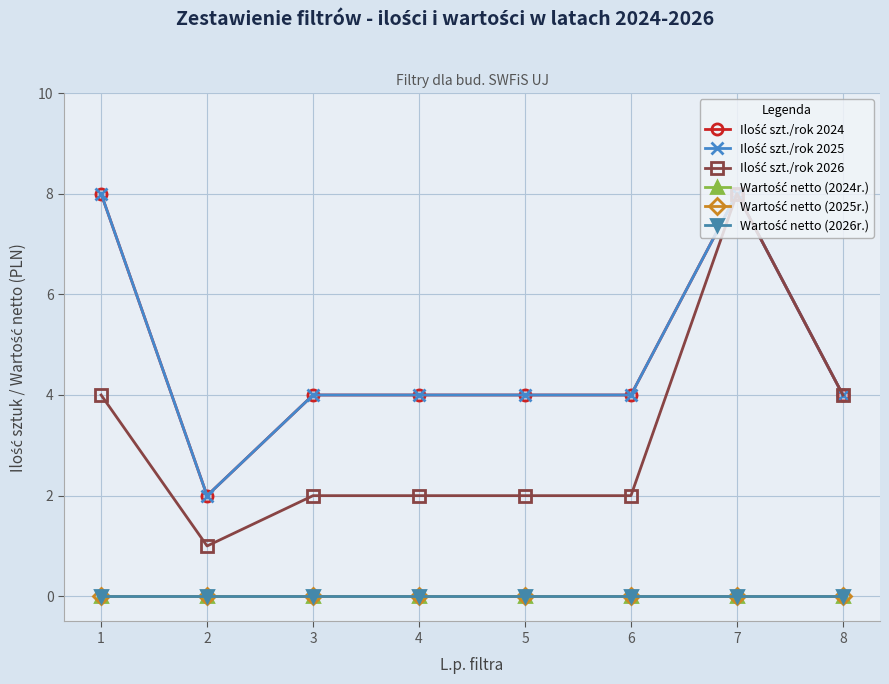

Where does the Ilość szt./rok 2024 series first go above 4?

1